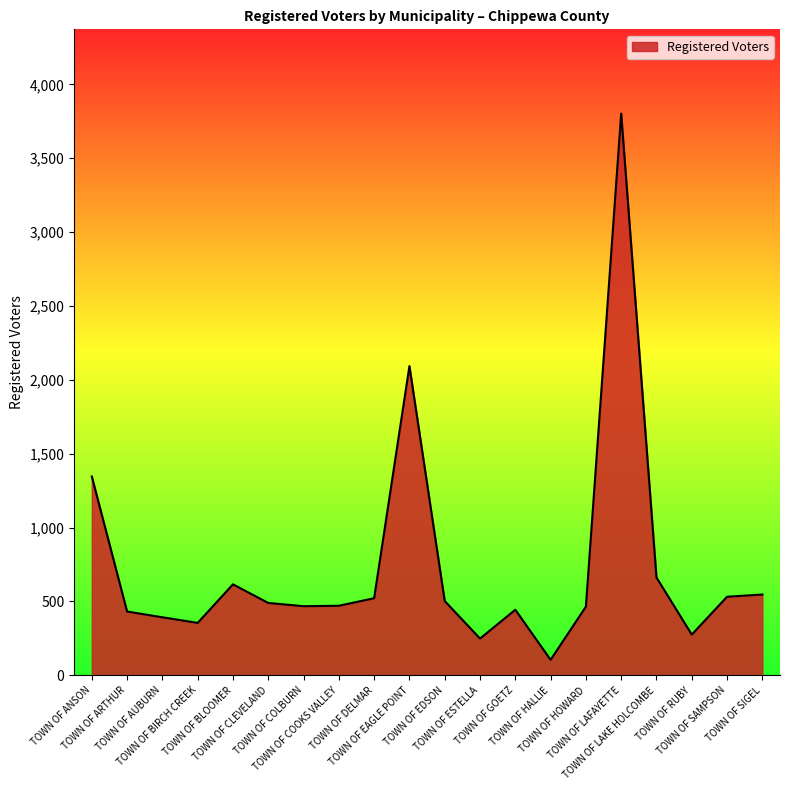

What is the maximum value shown in the chart?

3802